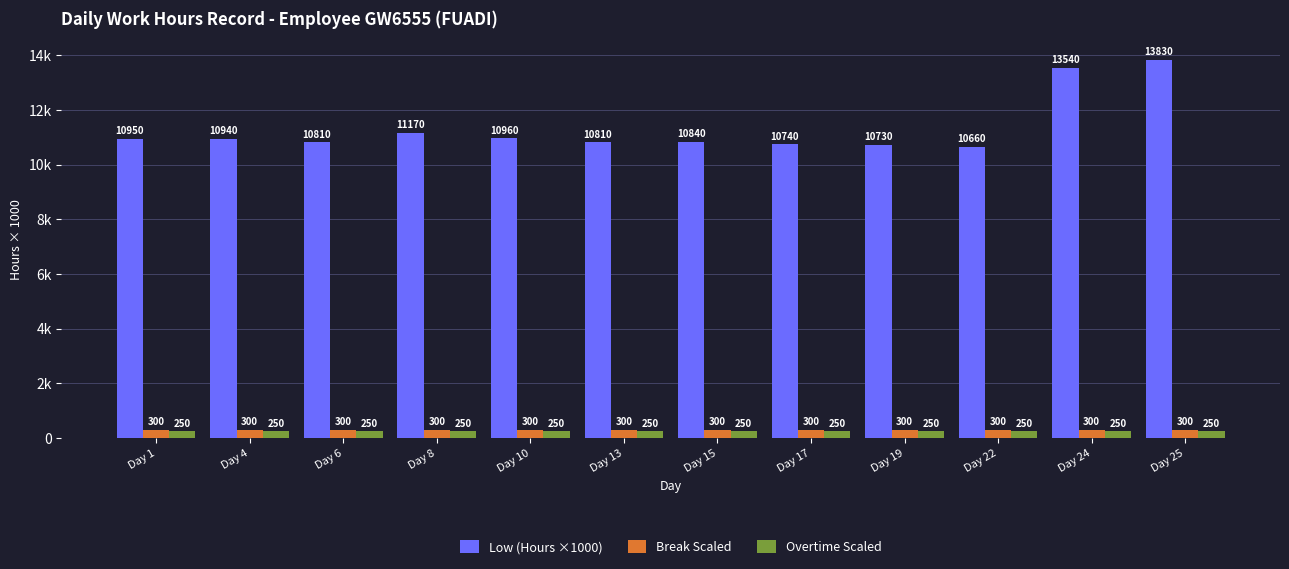

Rank the series by their maximum value, from lowest to highest.

Overtime Scaled, Break Scaled, Low (Hours ×1000)